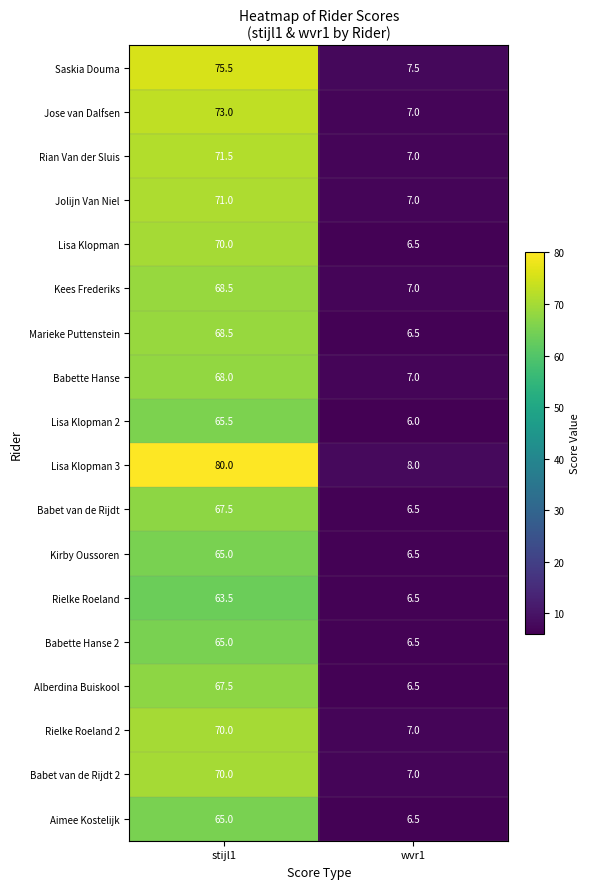

Which series has the largest total across all categories?

Lisa Klopman 3